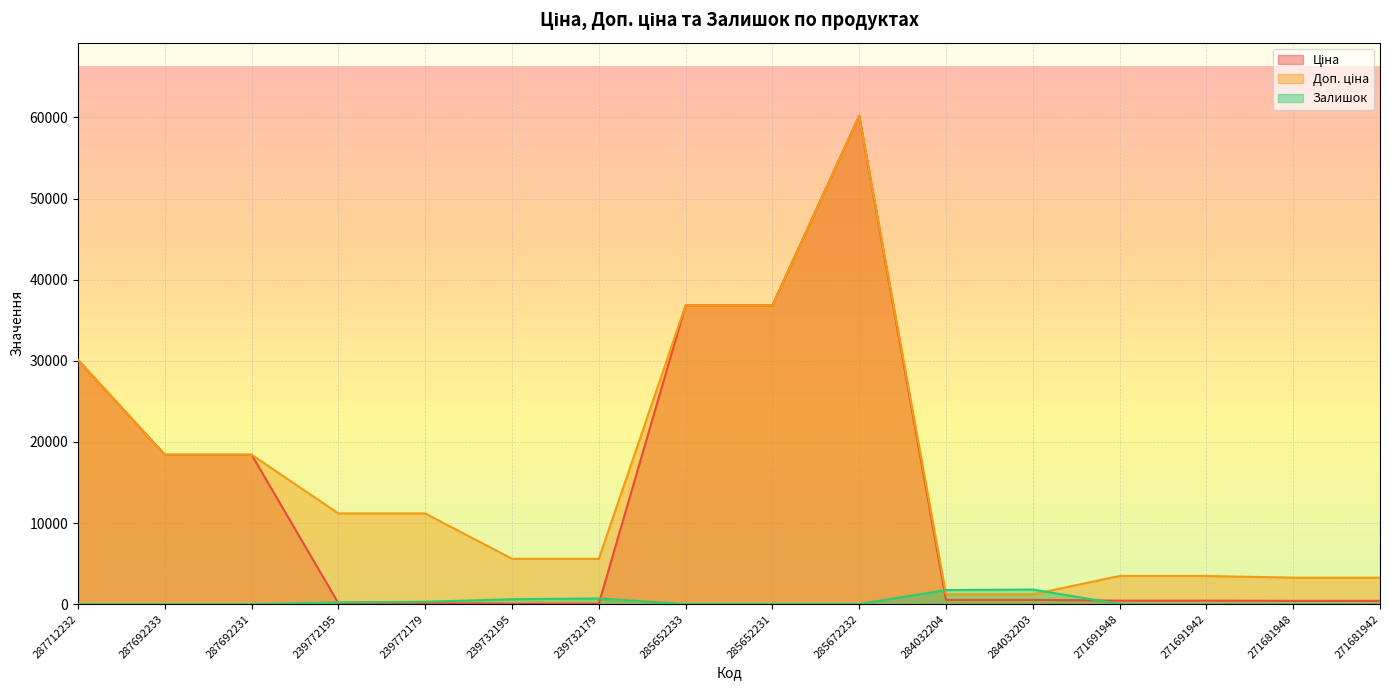

What position from the left is 287712232?

1